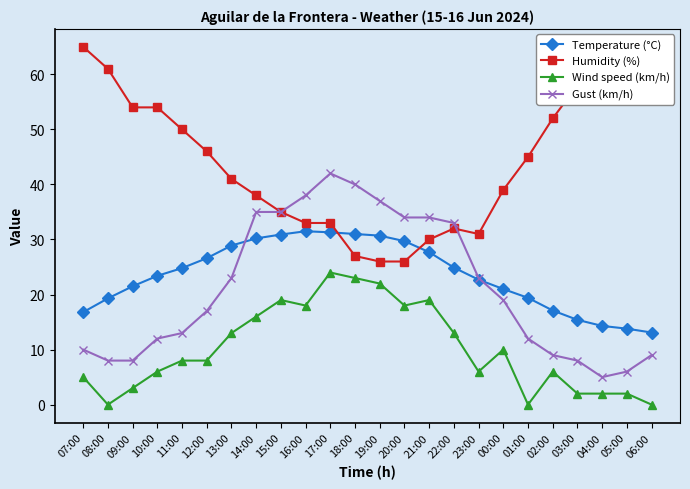

Rank the series at 21:00 from lowest to highest value.

Wind speed (km/h), Temperature (°C), Humidity (%), Gust (km/h)